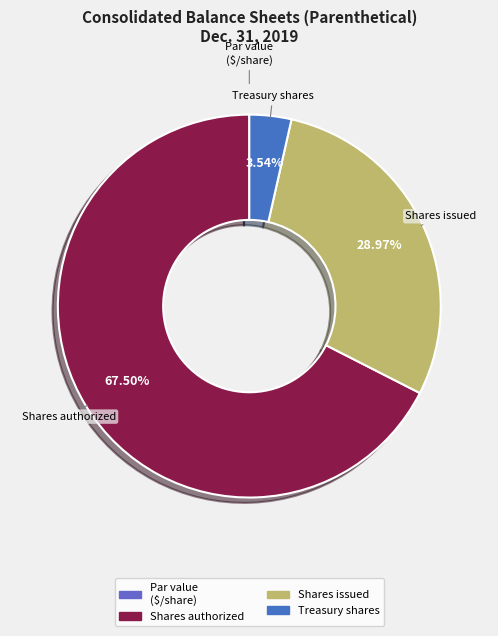

Which category accounts for the majority?

Common stock, shares authorized (in shares)